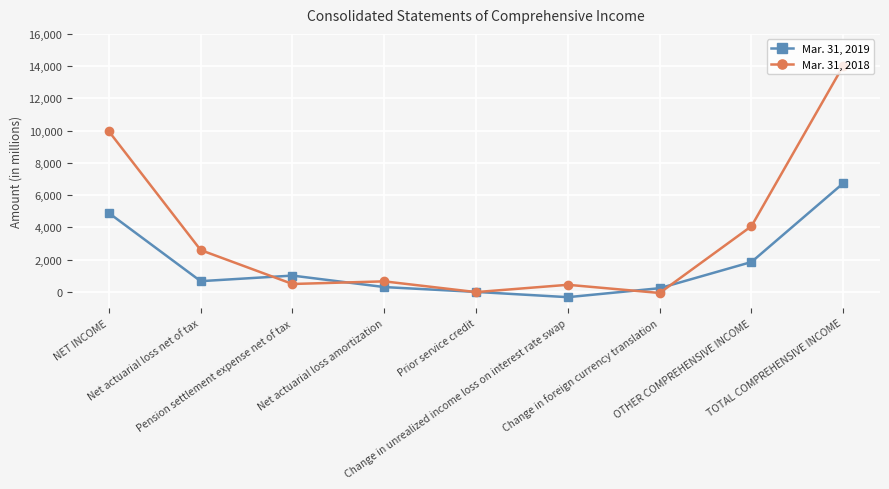

What is the label of the 8th point from the right?

Net actuarial loss net of tax